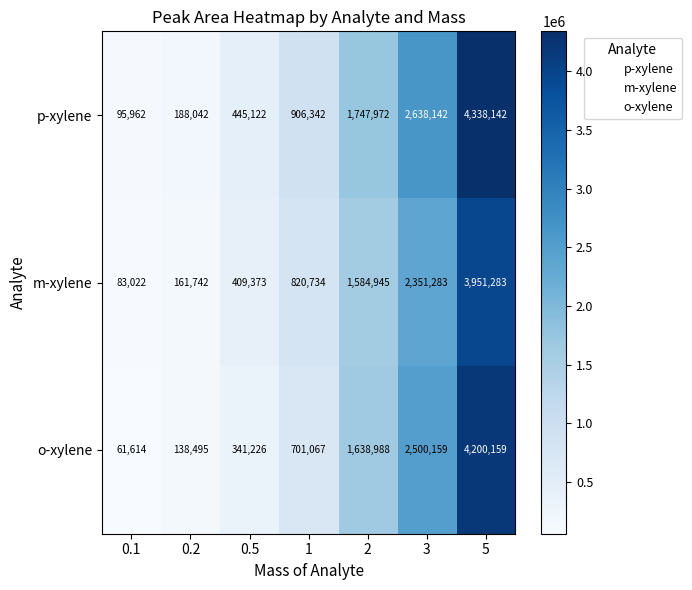

What is the difference between the p-xylene values at 0.5 and 0.2?

257080